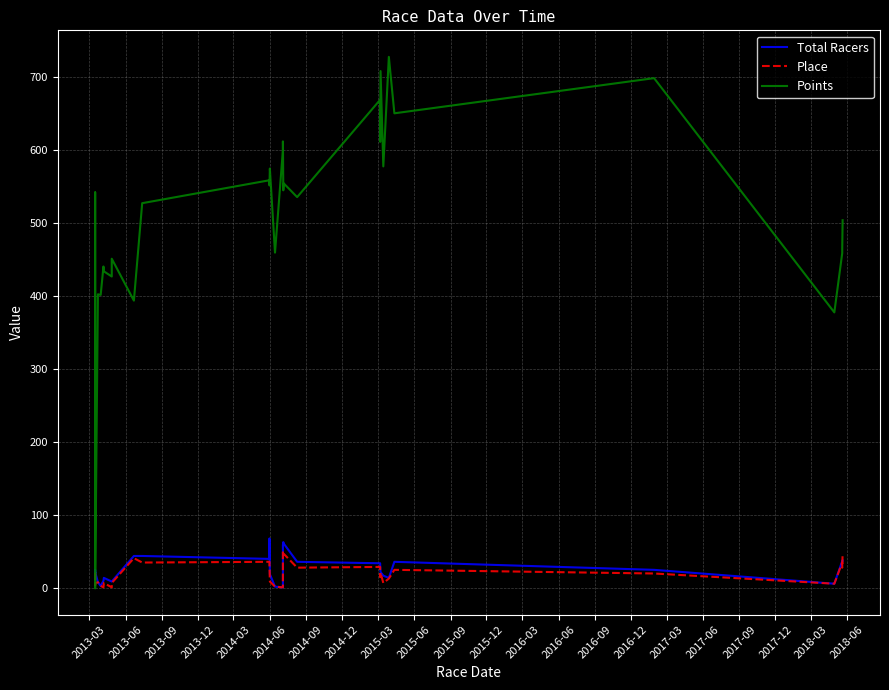

How many lines are shown in the chart?

3